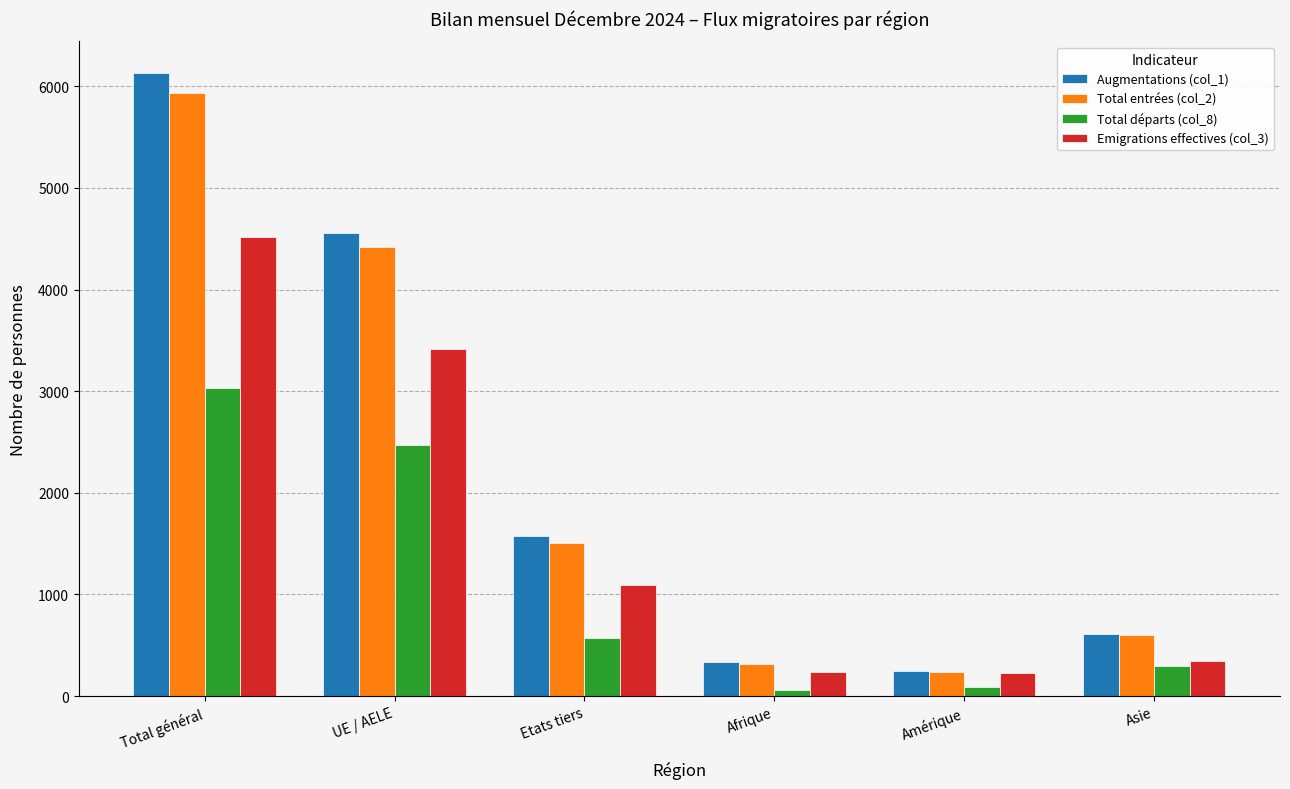

What is the difference between the highest and lowest values at Afrique?

274